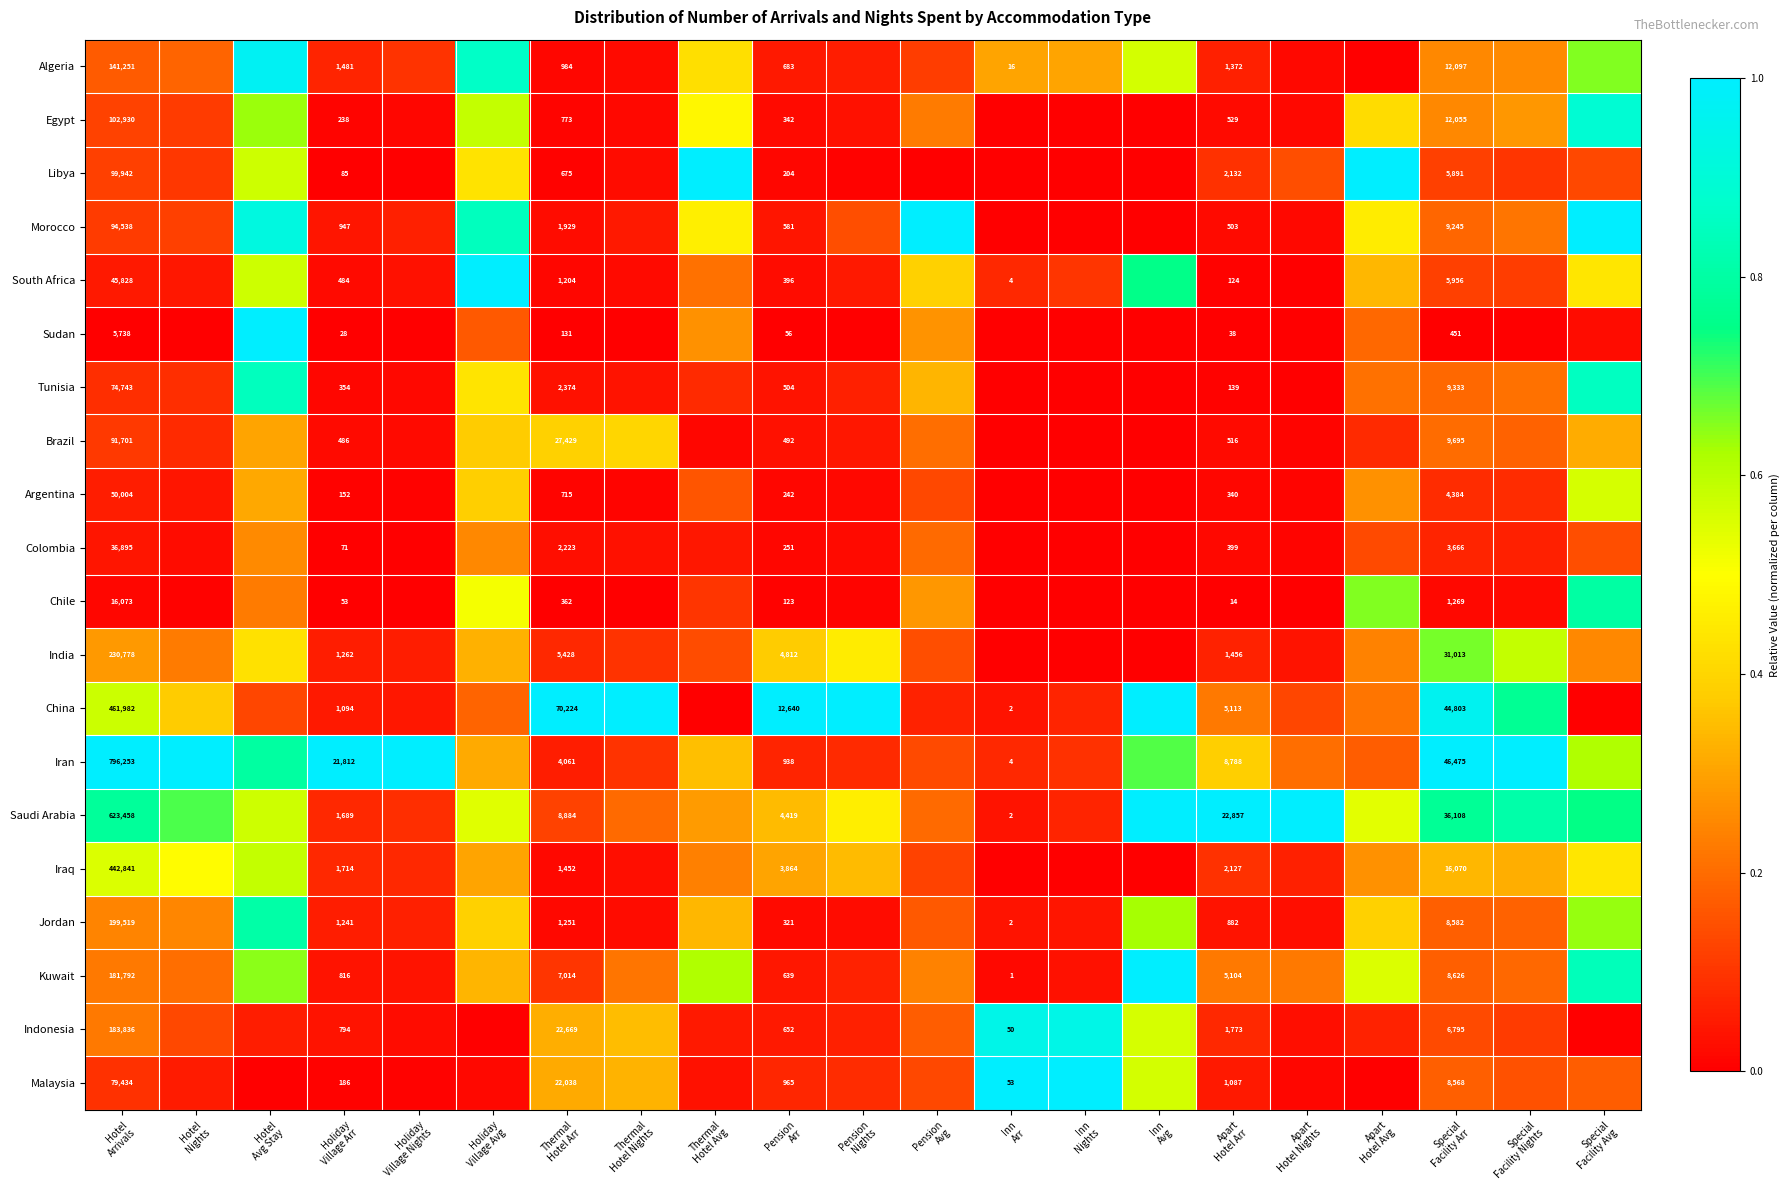

True or false: Malaysia has a value of 0.1 at Hotel Arrivals.

True